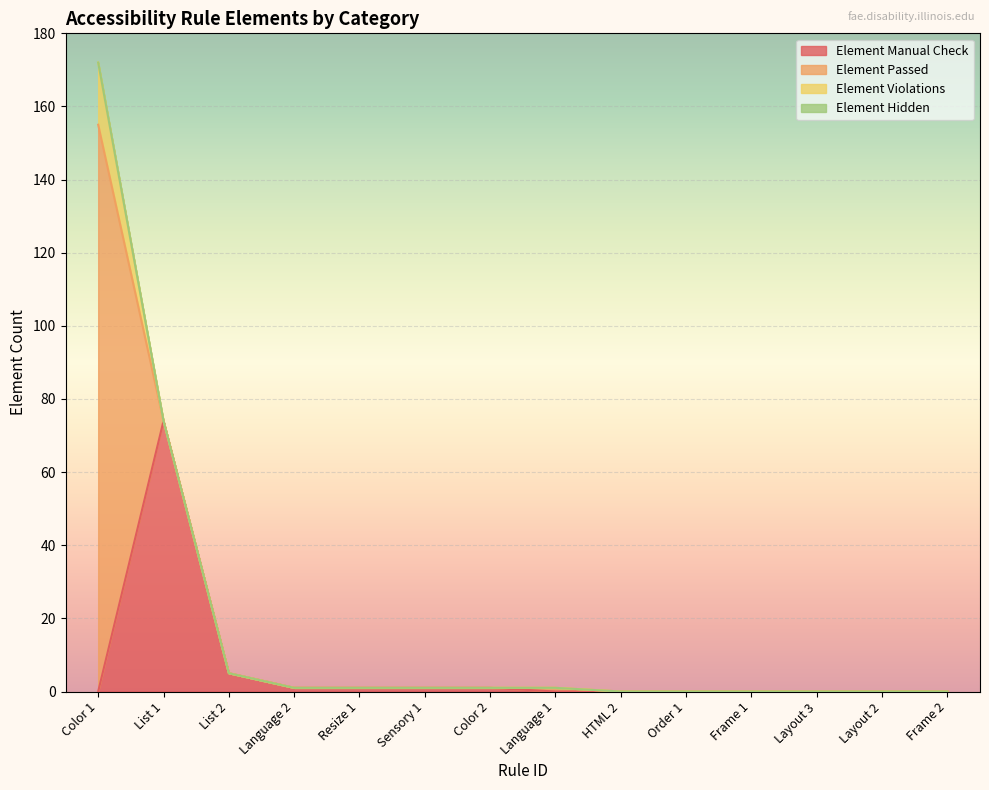

What is the total value across all series at List 1?

74